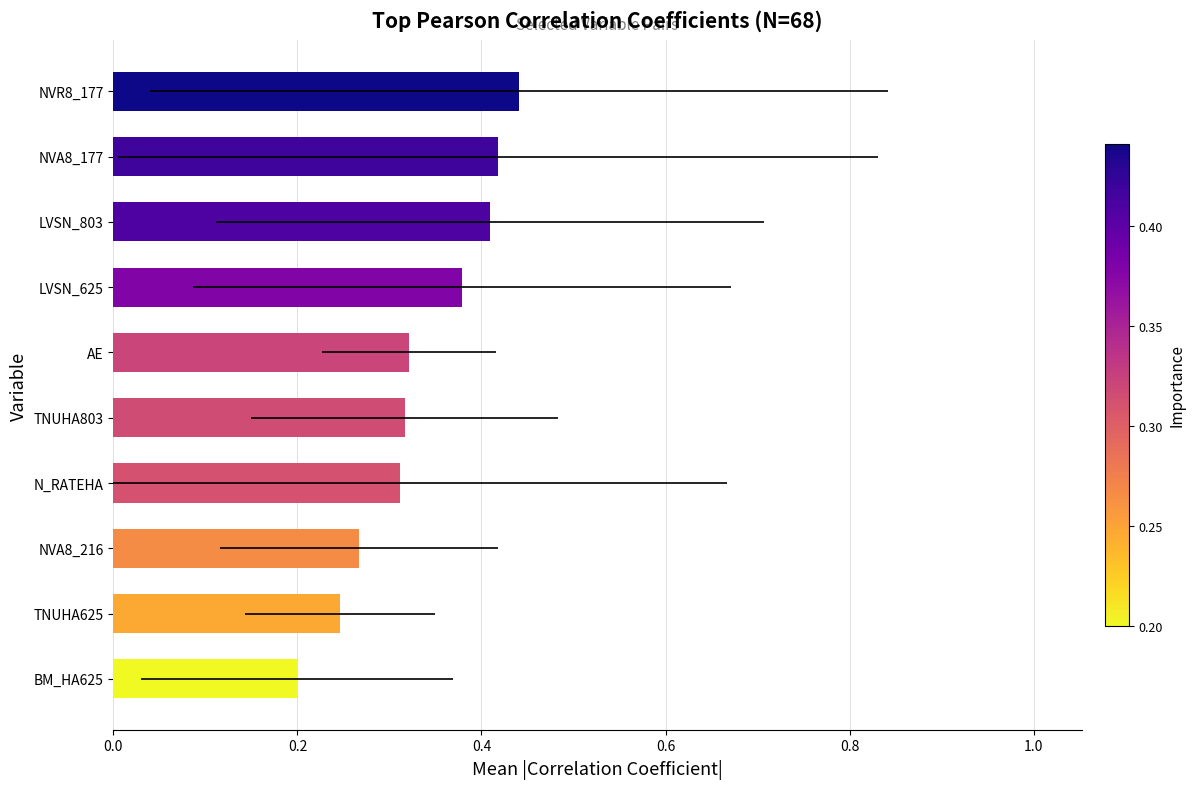

Which has a higher value, NVA8_177 or N_RATEHA?

NVA8_177